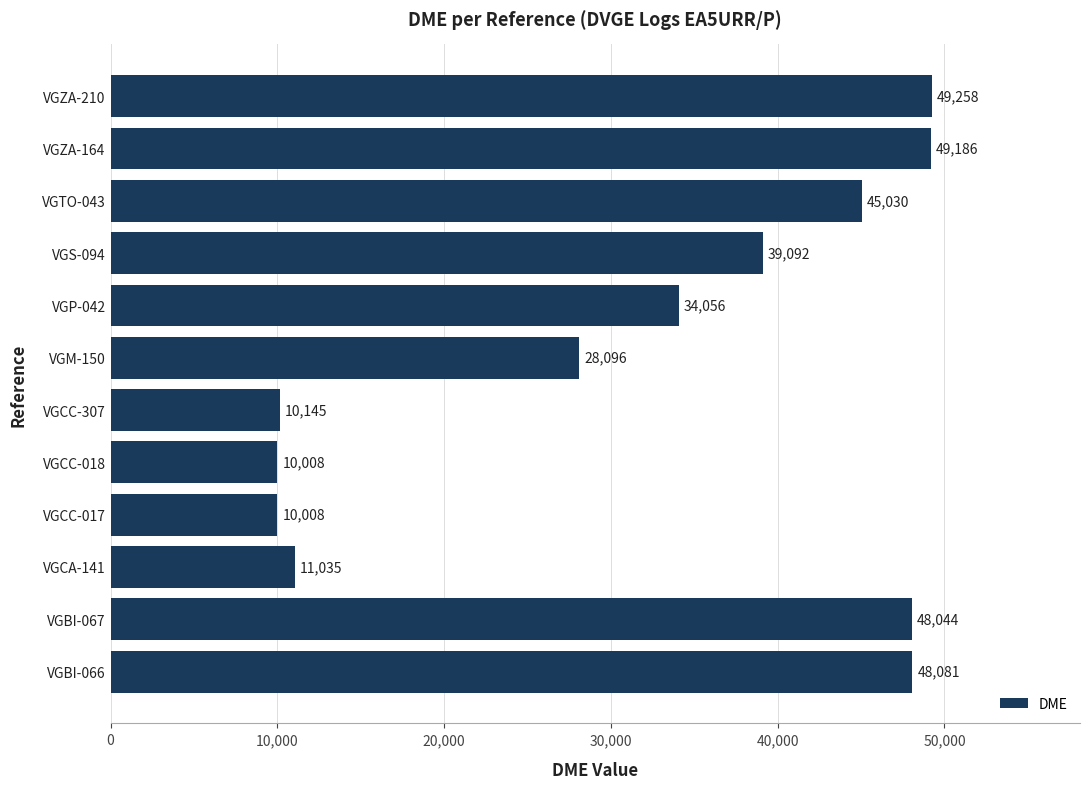

What is the greatest value displayed?

49258